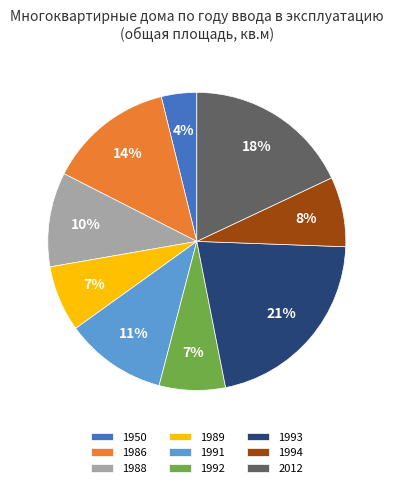

What percentage is the 1989 slice, to the nearest percent?

7%